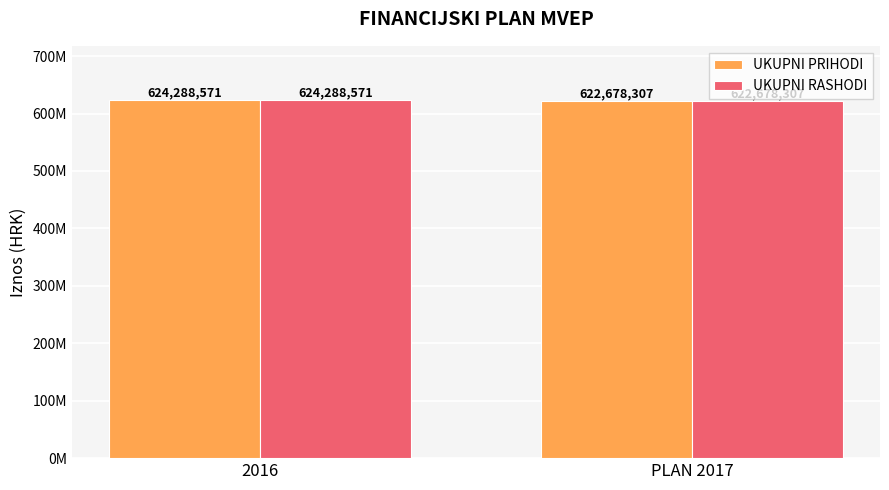

What position from the right is 2016?

2